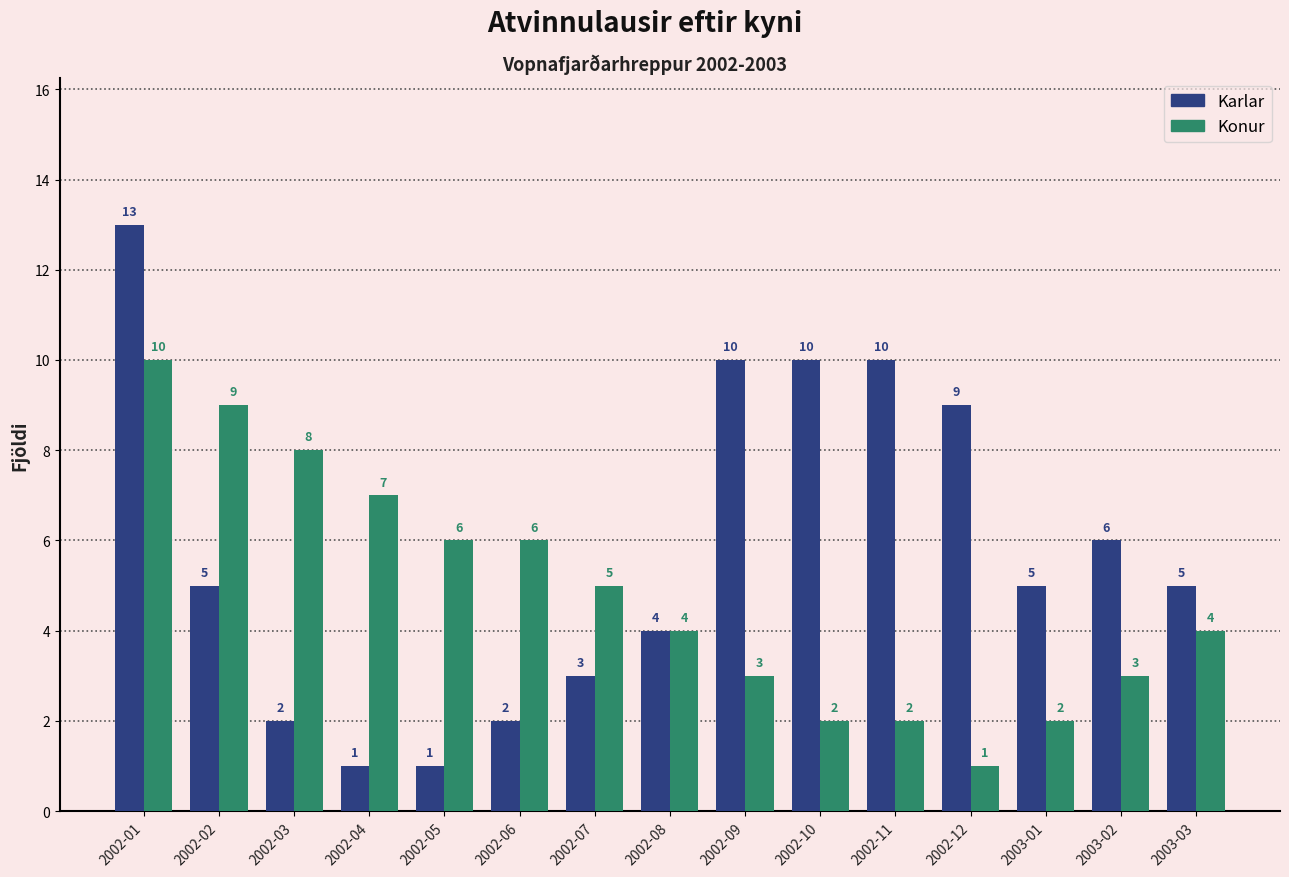

Rank the series at 2002-04 from lowest to highest value.

Karlar, Konur